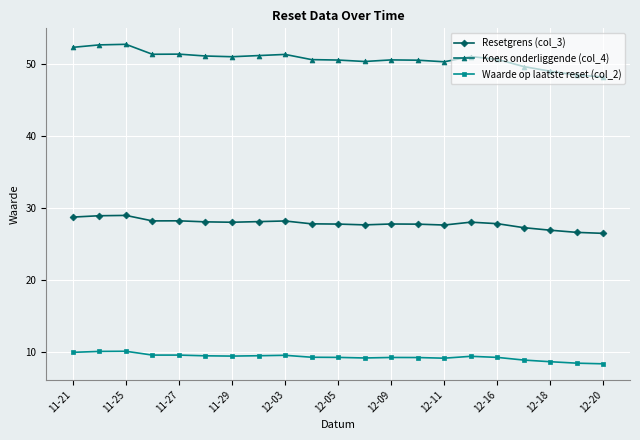

True or false: Koers onderliggende (col_4) and Waarde op laatste reset (col_2) intersect in this chart.

False